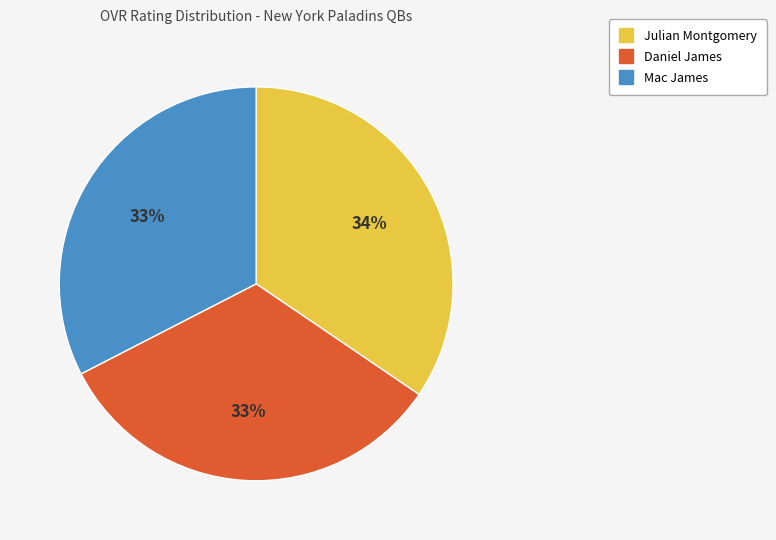

To the nearest percent, what is the combined percentage of Julian Montgomery and Mac James?

67%